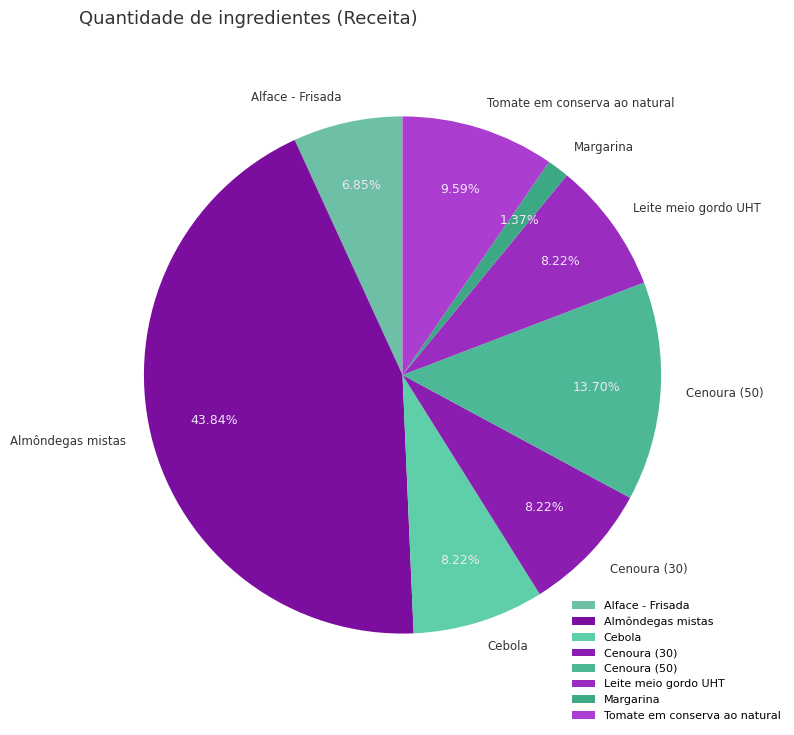

Approximately how many times larger is the value at Cenoura (30) compared to Tomate em conserva ao natural?

0.9